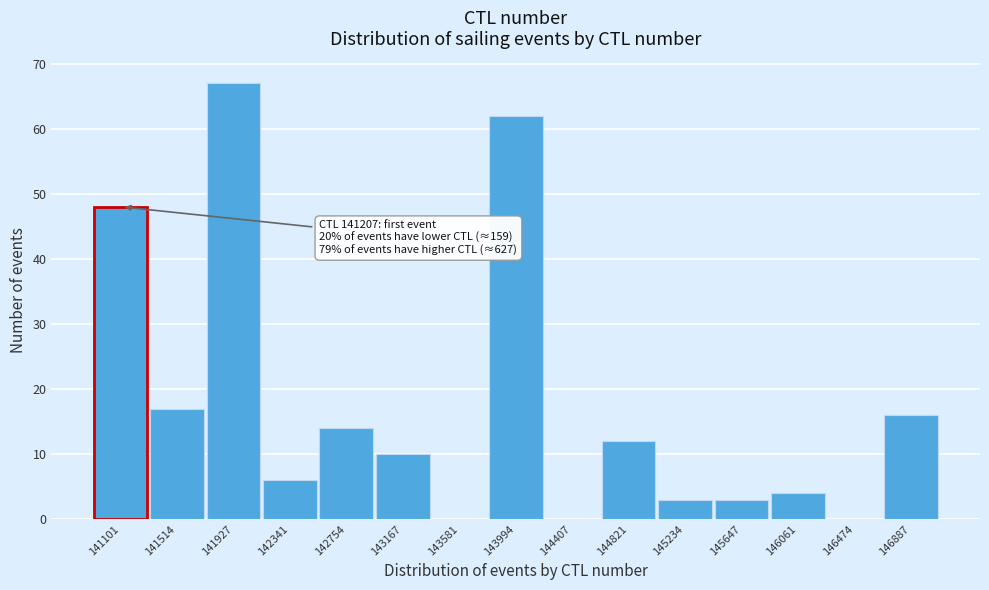

Reading left to right, transcribe all the data shown in this chart.

141101=48	141514=17	141927=67	142341=6	142754=14	143167=10	143581=0	143994=62	144407=0	144821=12	145234=3	145647=3	146061=4	146474=0	146887=16